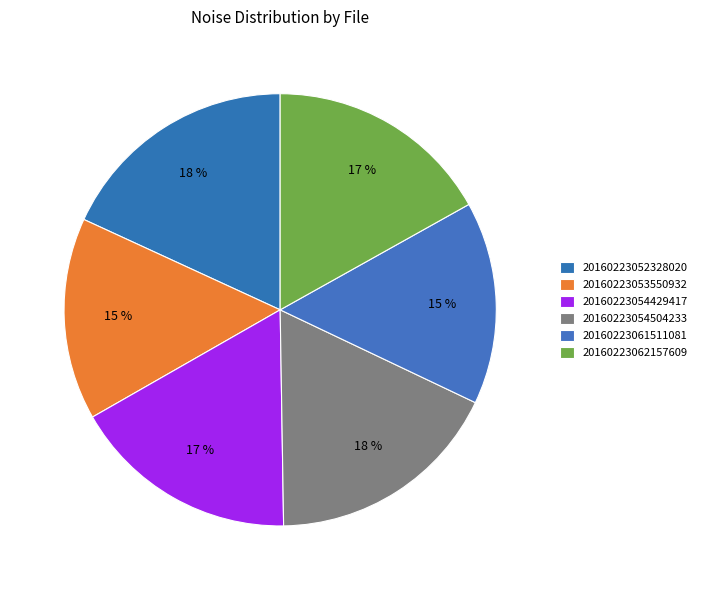

Does 20160223052328020 account for over 50% of the chart?

No